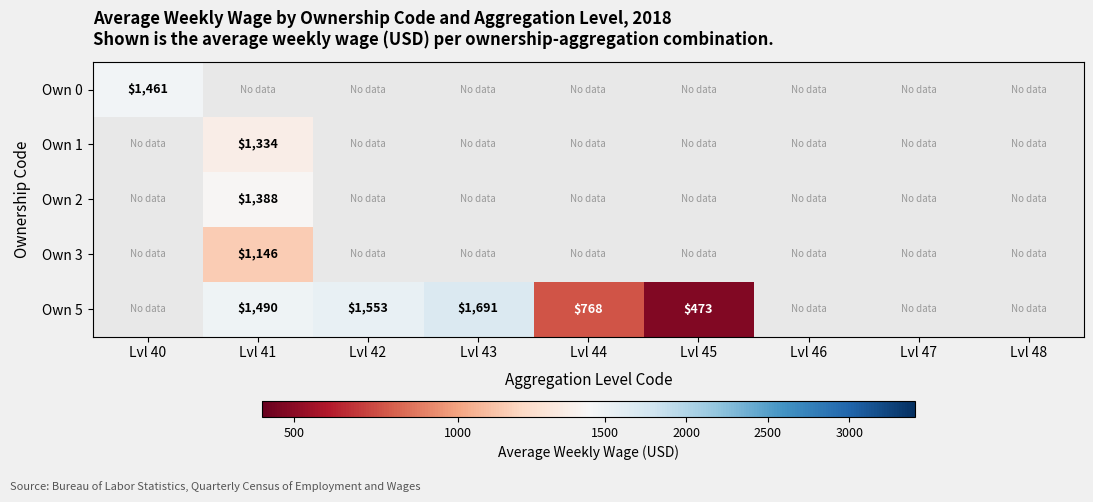

The value of Own 5 at Lvl 44 is 768. True or false?

True